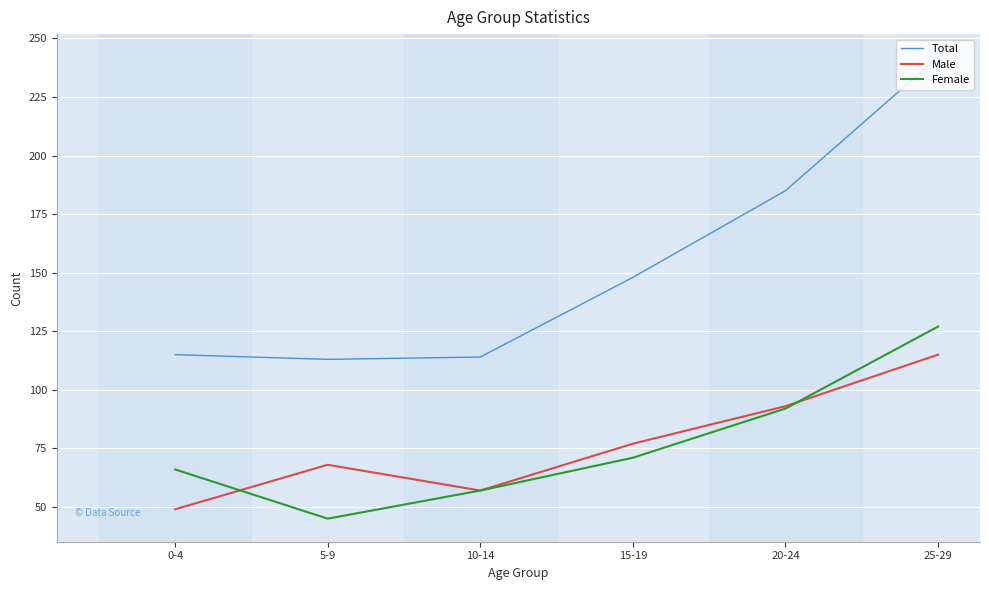

True or false: Female has more than 0 points higher than both neighbors.

False